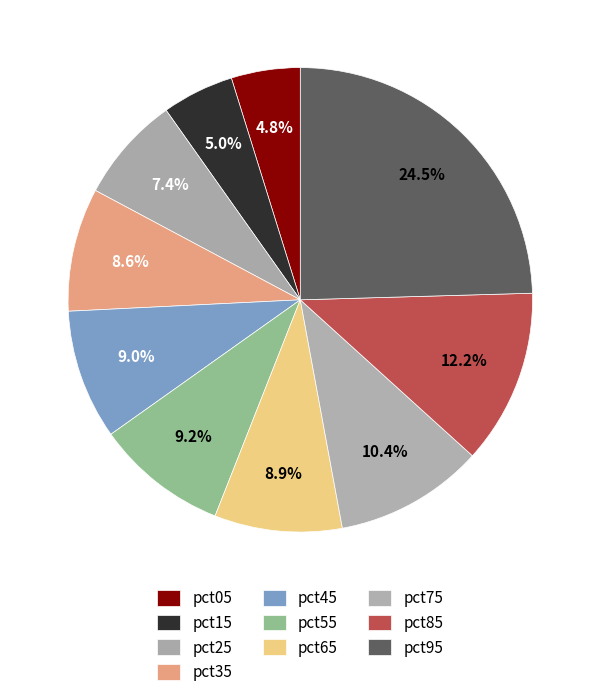

To the nearest percent, what percentage of the pie is pct95?

25%